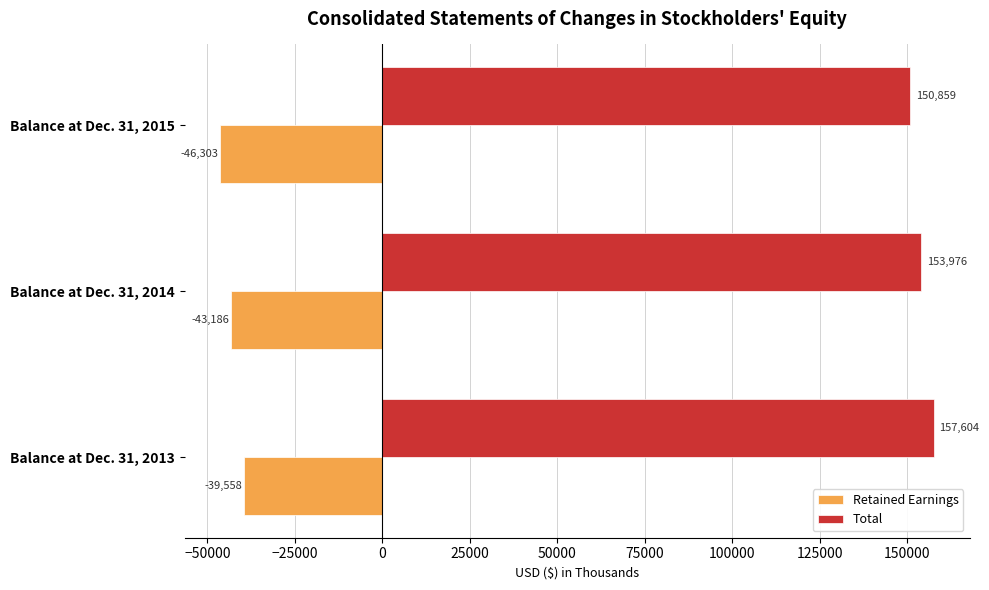

What is the difference between the highest and lowest values at Balance at Dec. 31, 2014?

197162